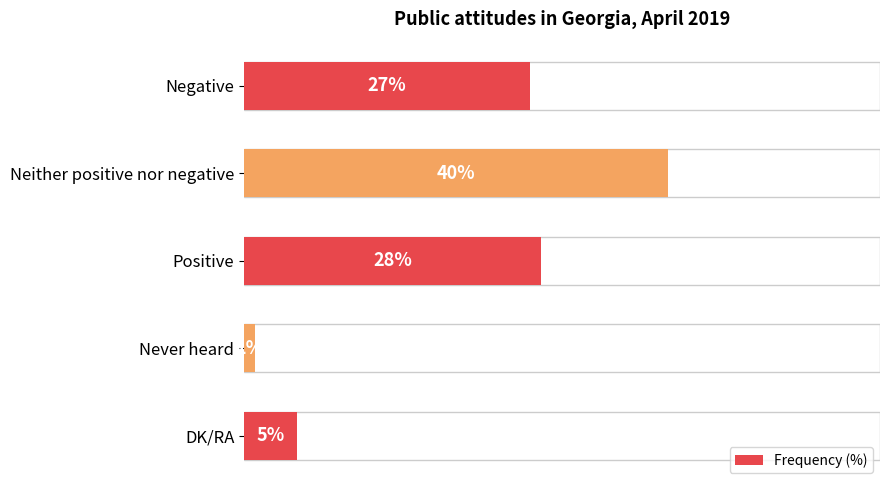

What is the value of the 5th bar from the left?

5